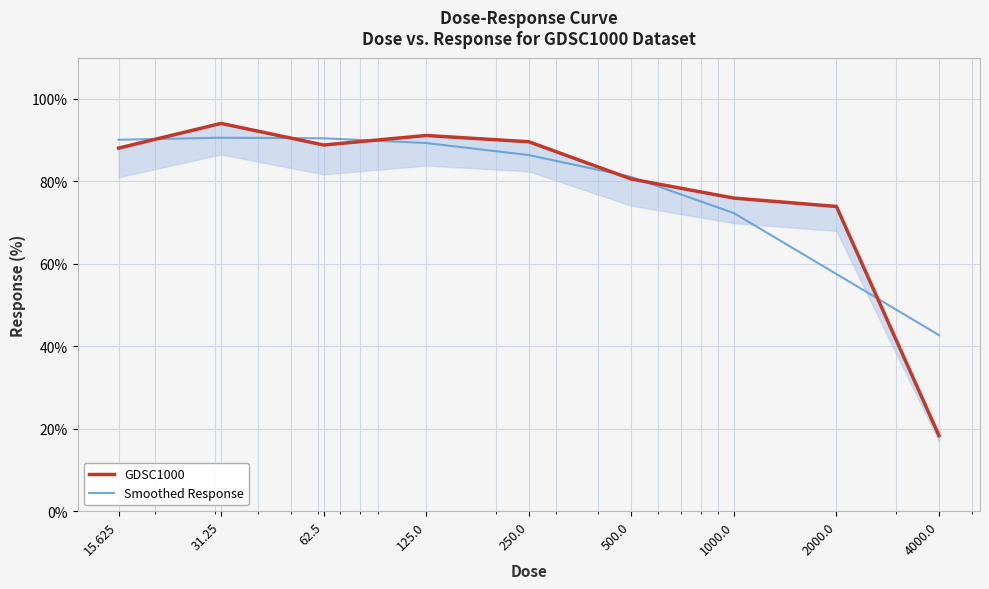

How many times do GDSC1000 and Smoothed Response cross each other?

6